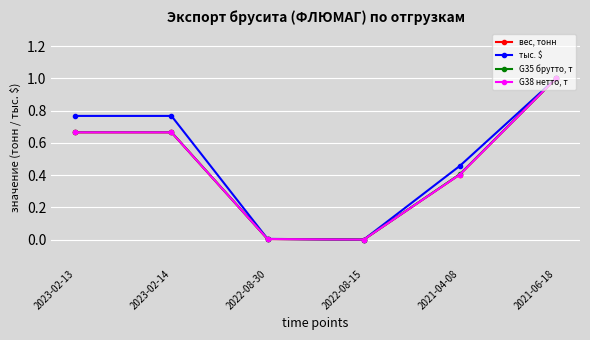

Is this an area chart (filled region under the line)?

No